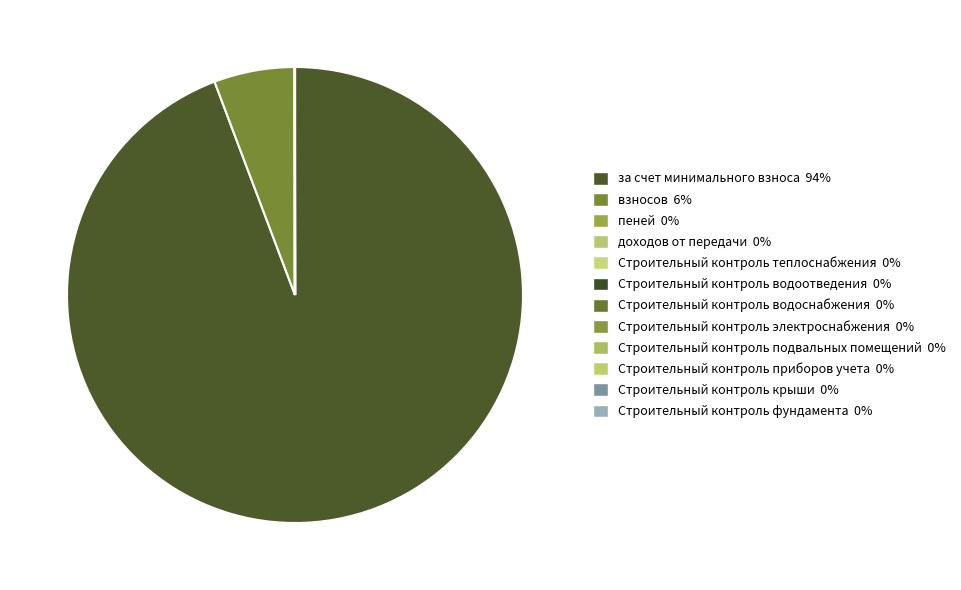

How many segments does this pie chart have?

12